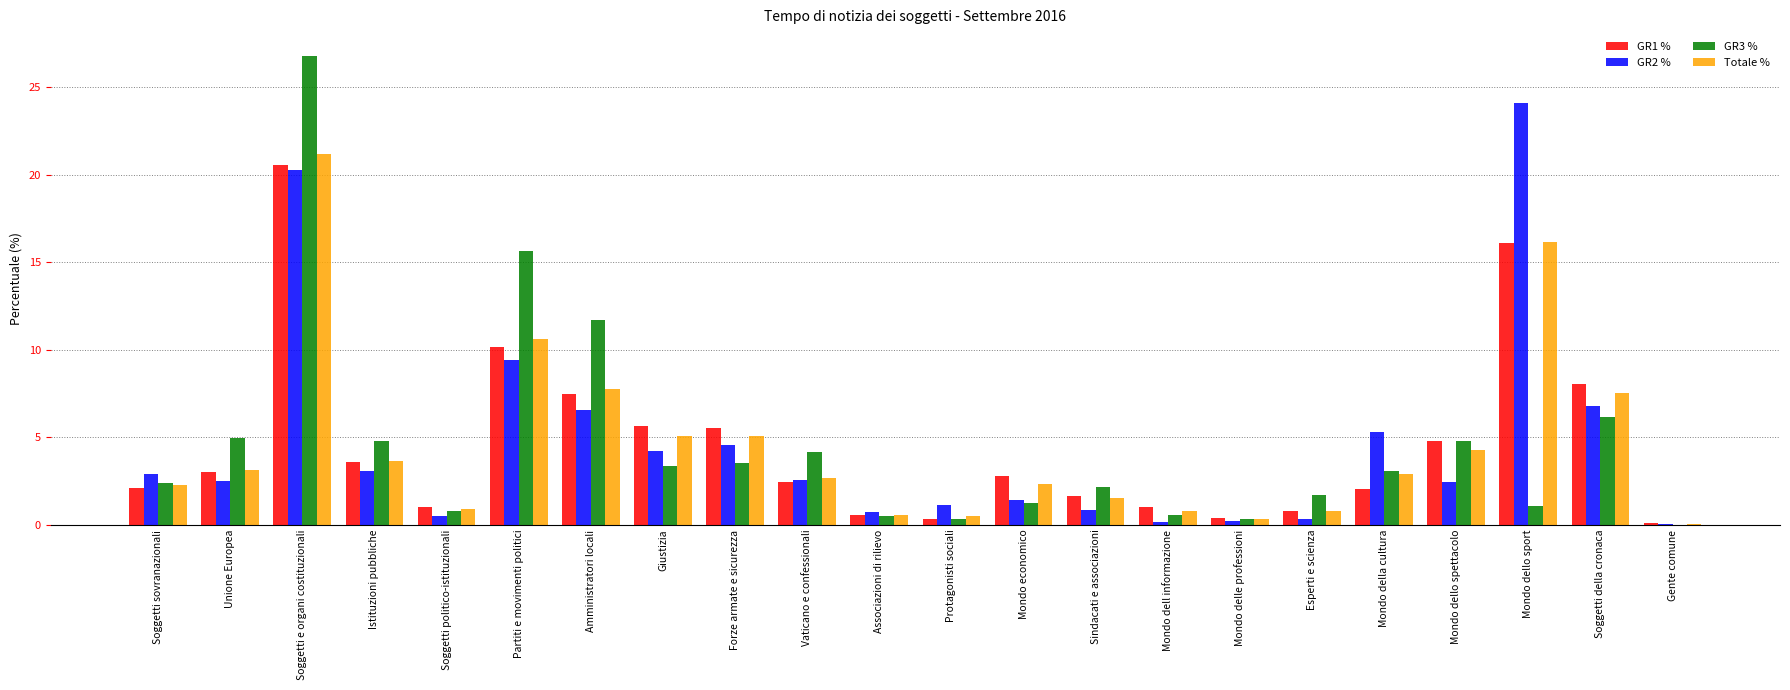

At which category is the sum across all series the highest?

Soggetti e organi costituzionali